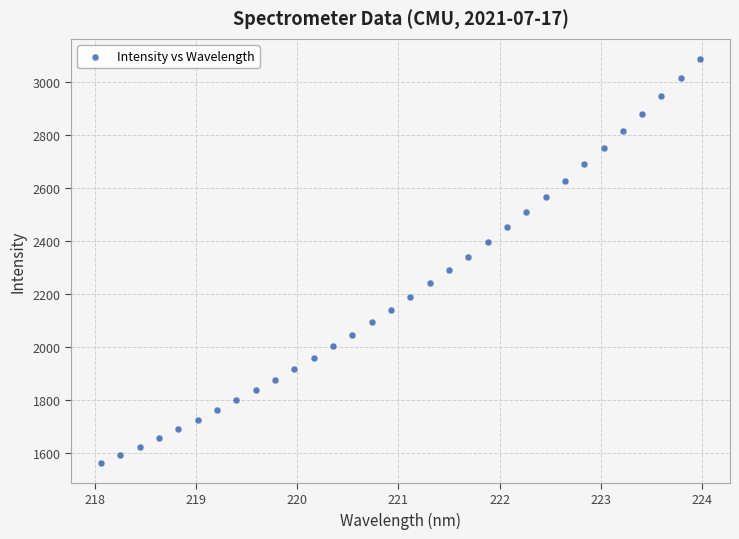

What is the range of X values (max minus min)?

5.9